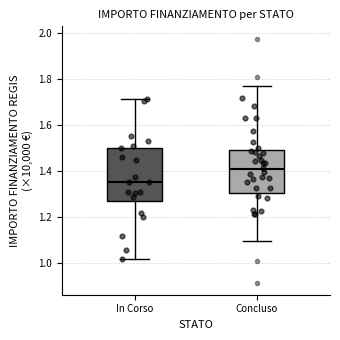

Which box has the highest median line?

Concluso